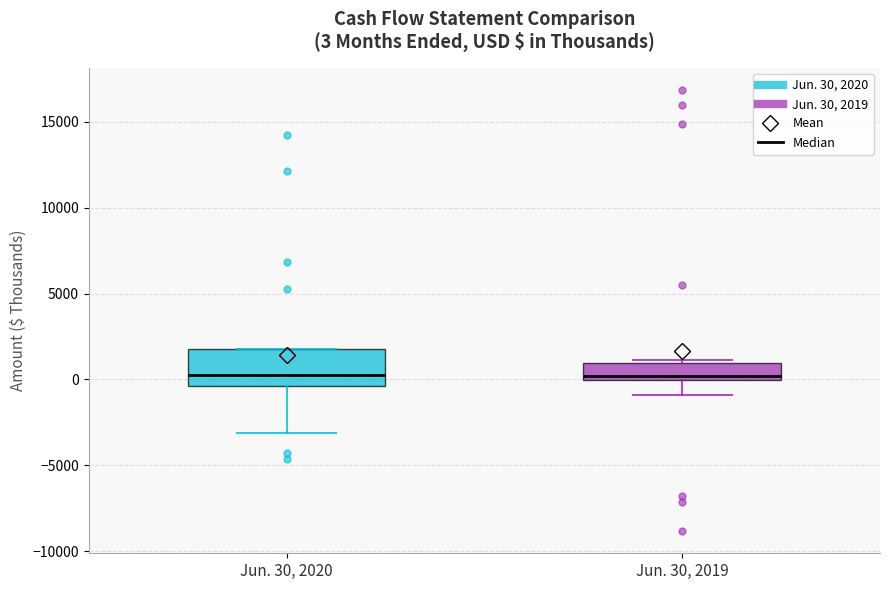

Comparing the boxes themselves (not the whiskers), which one is the tallest?

Jun. 30, 2020